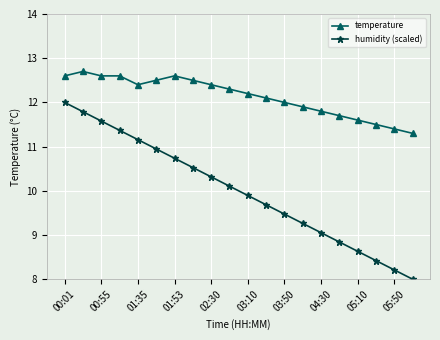

How many series are shown in this chart?

2